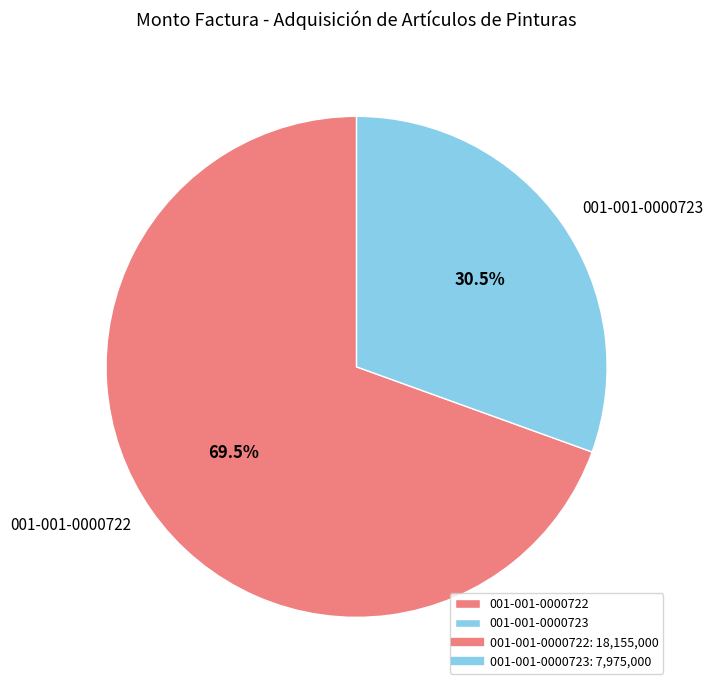

Between 001-001-0000723 and 001-001-0000722, which is larger?

001-001-0000722